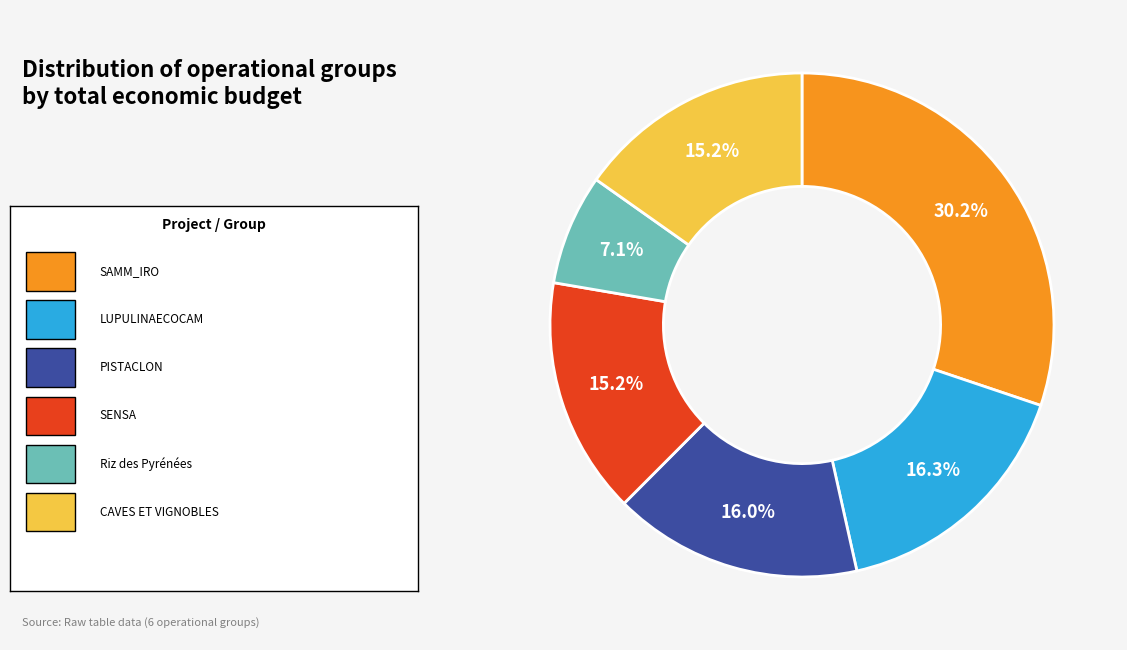

Is there any slice that represents more than half of the pie?

No